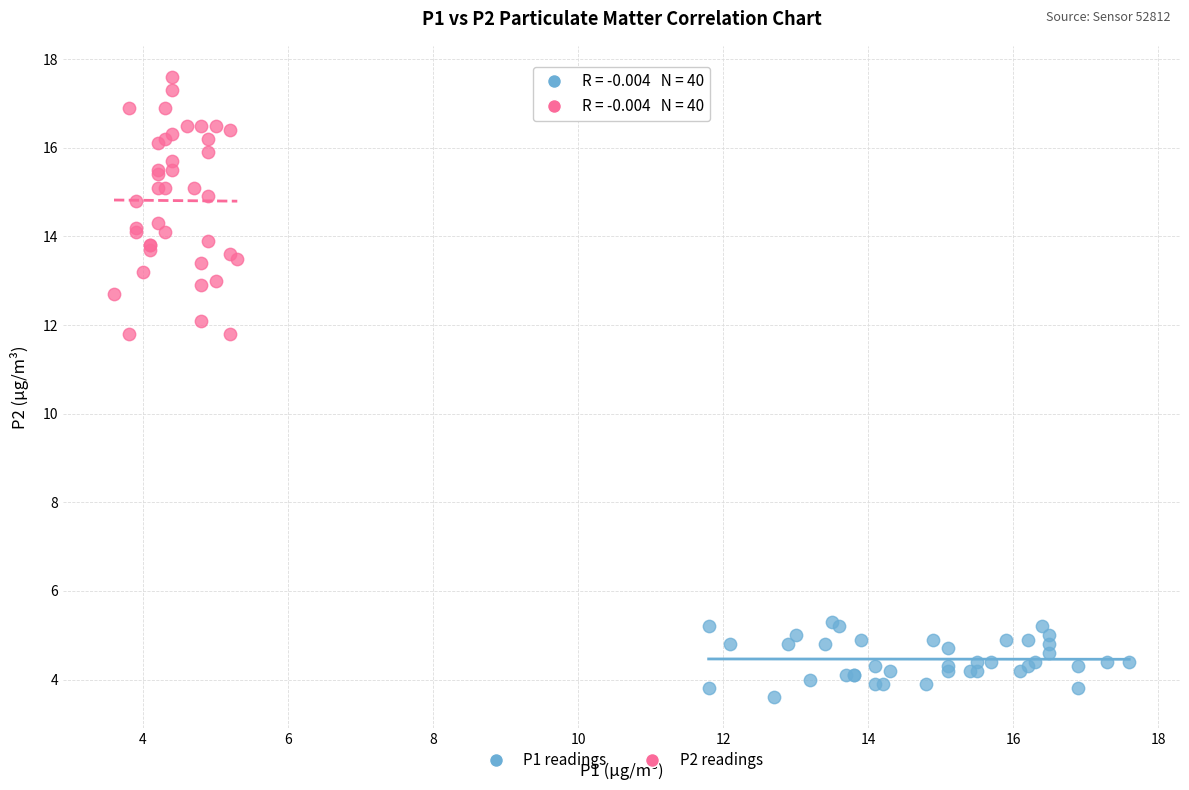

Which series has the widest spread of Y values?

P2 readings